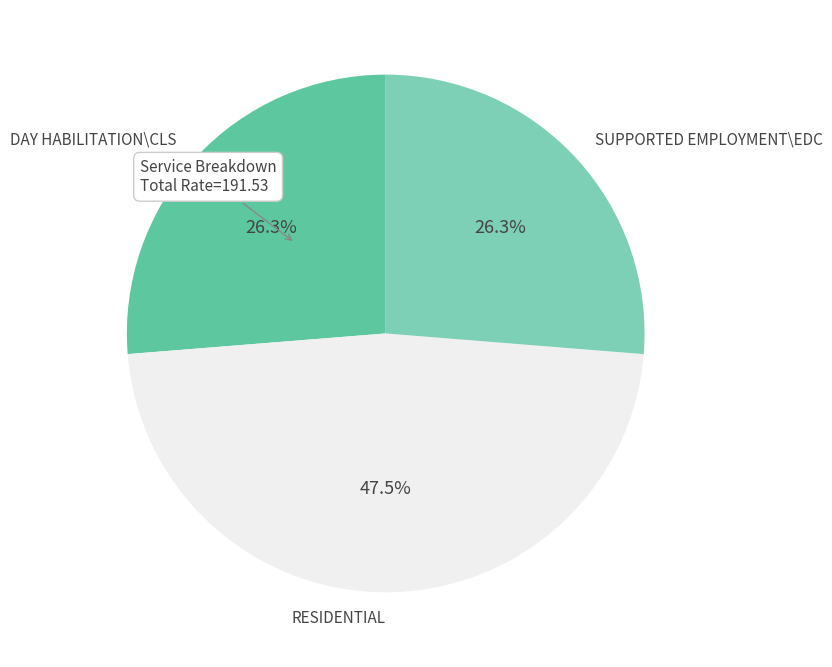

Which has a higher value, SUPPORTED EMPLOYMENT\EDC or RESIDENTIAL?

RESIDENTIAL